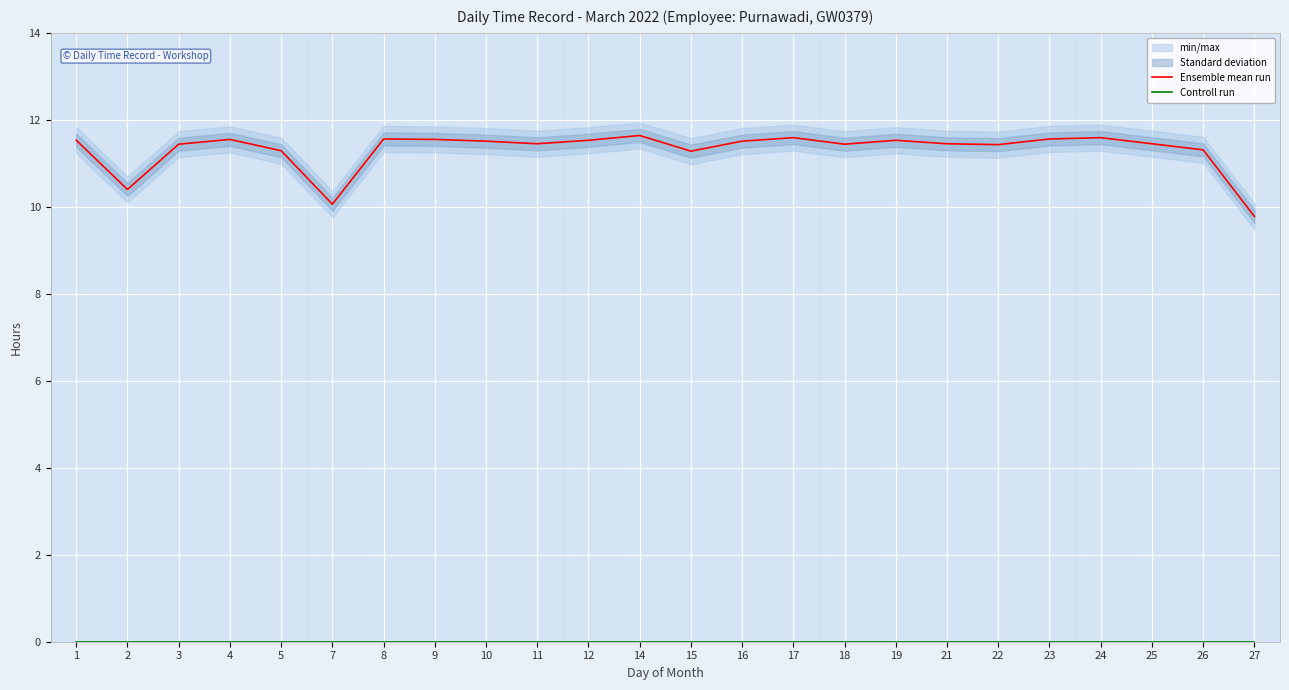

True or false: Controll run and Ensemble mean run cross at least once.

False